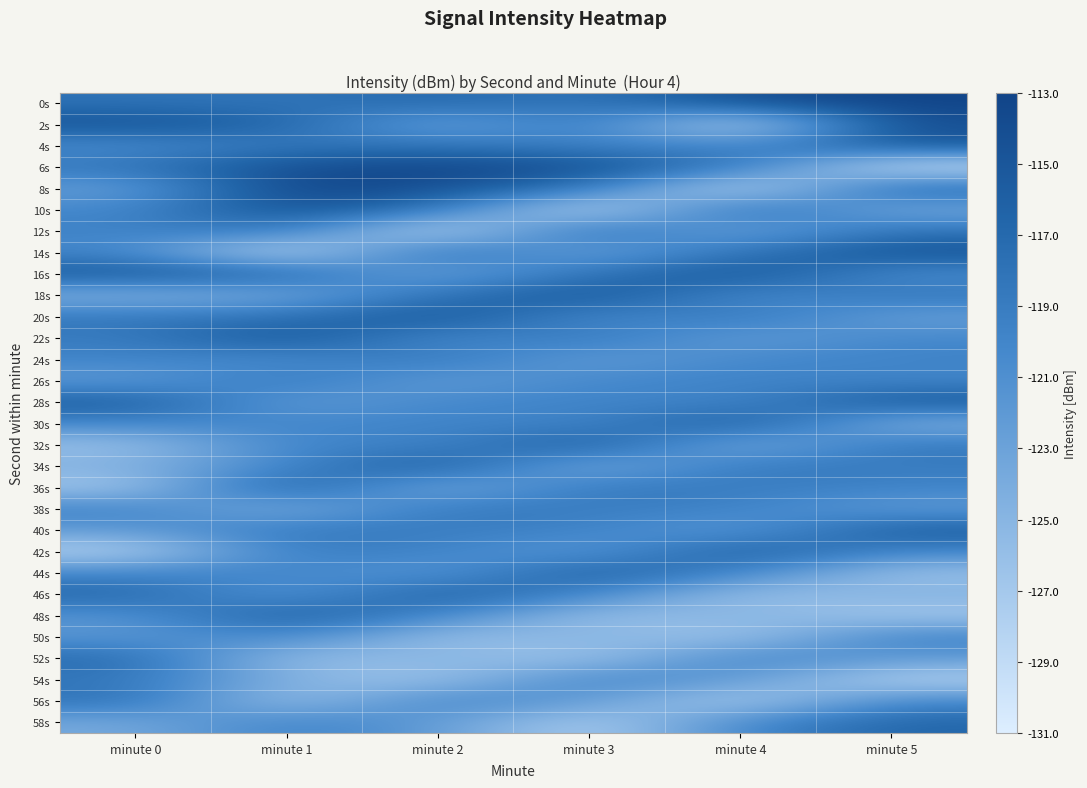

What is the greatest value displayed?

-113.1